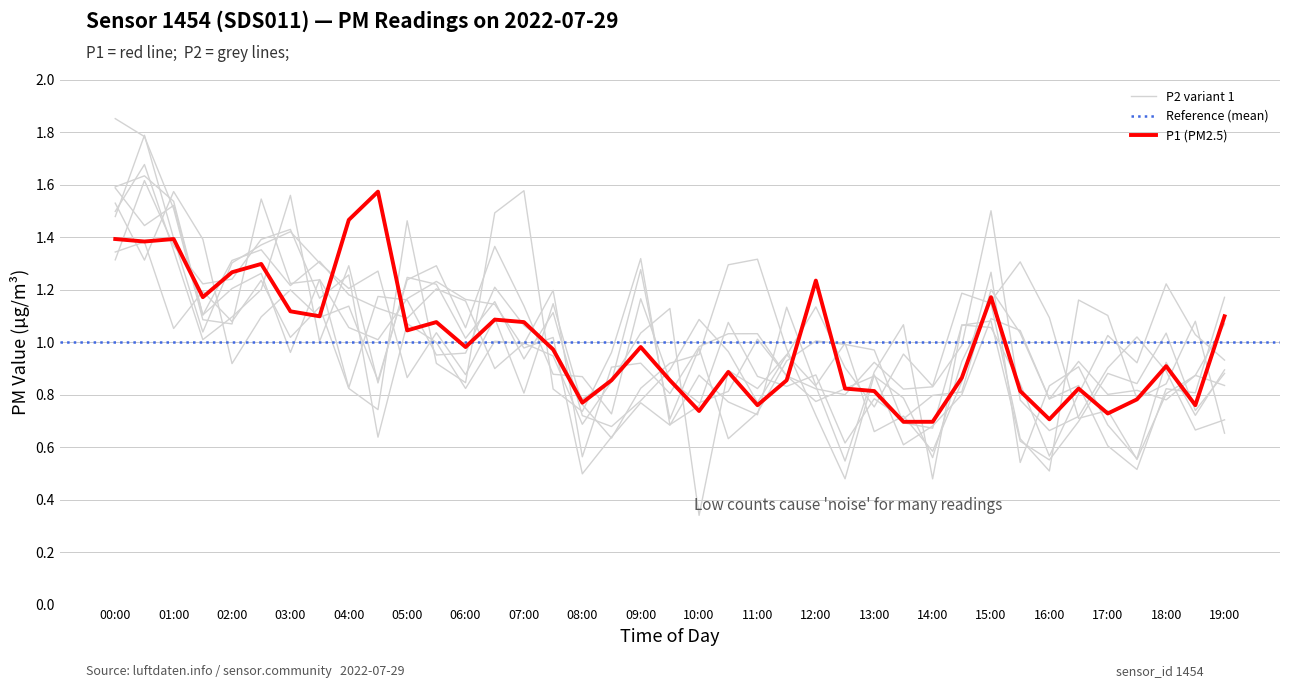

Where is the data nearest to the value 1?

06:00